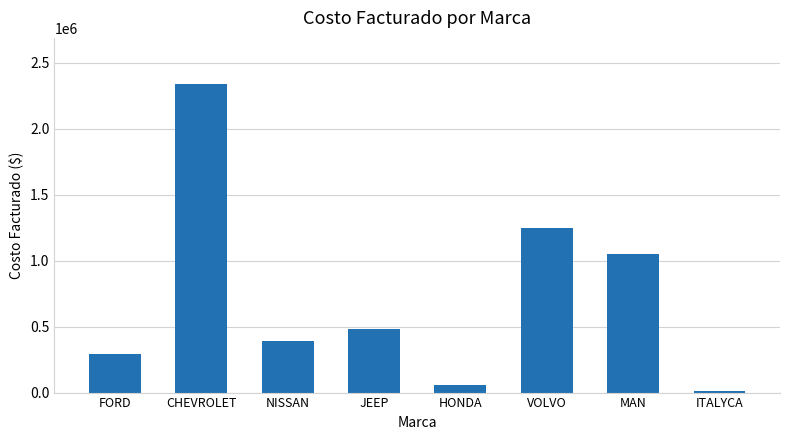

How many data points does each series have?

8